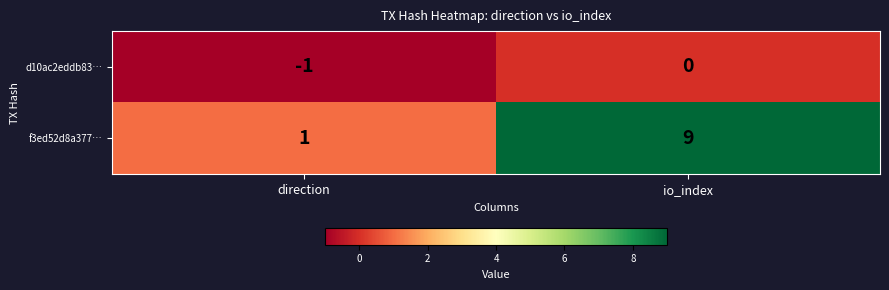

What is the average value of the f3ed52d8a377… series?

5